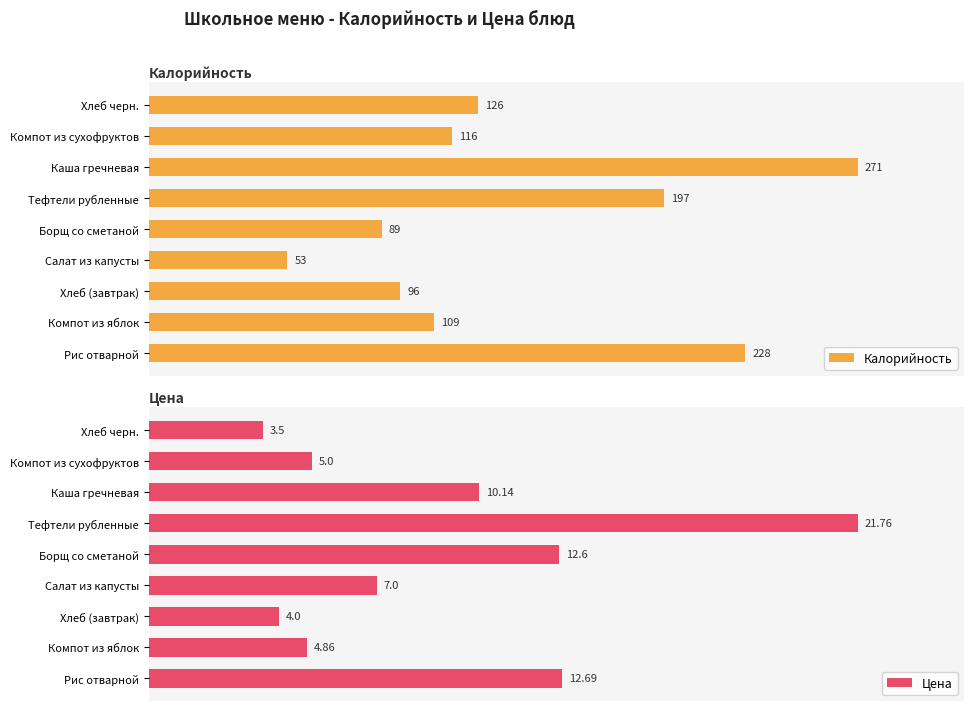

Which series has the largest range (max minus min)?

Цена